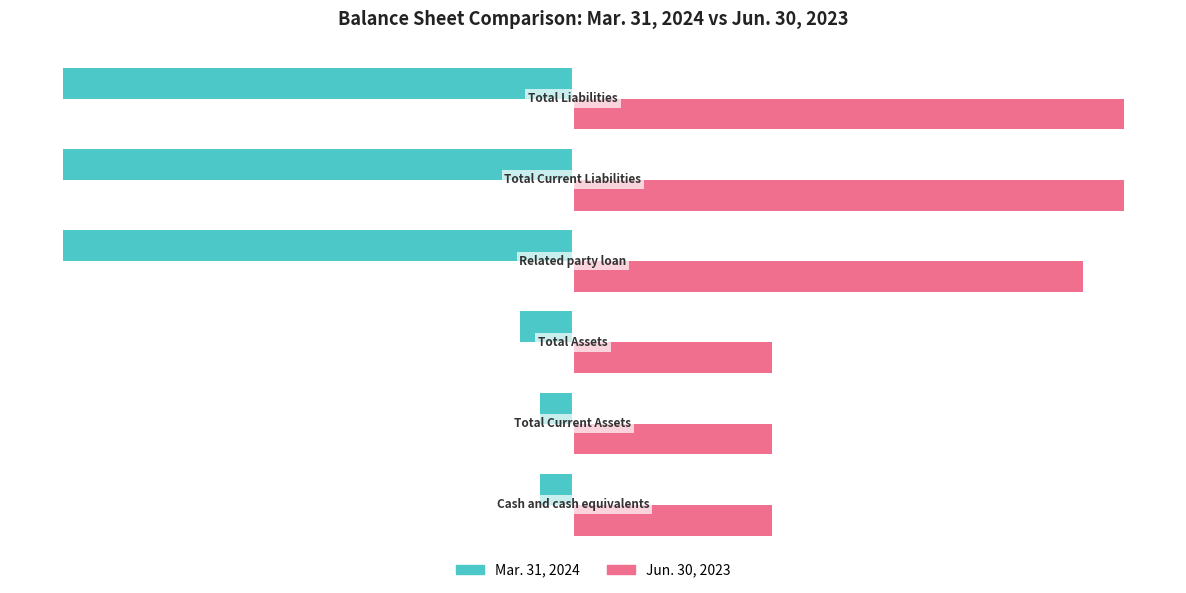

What is the average value of the Jun. 30, 2023 series?

37148